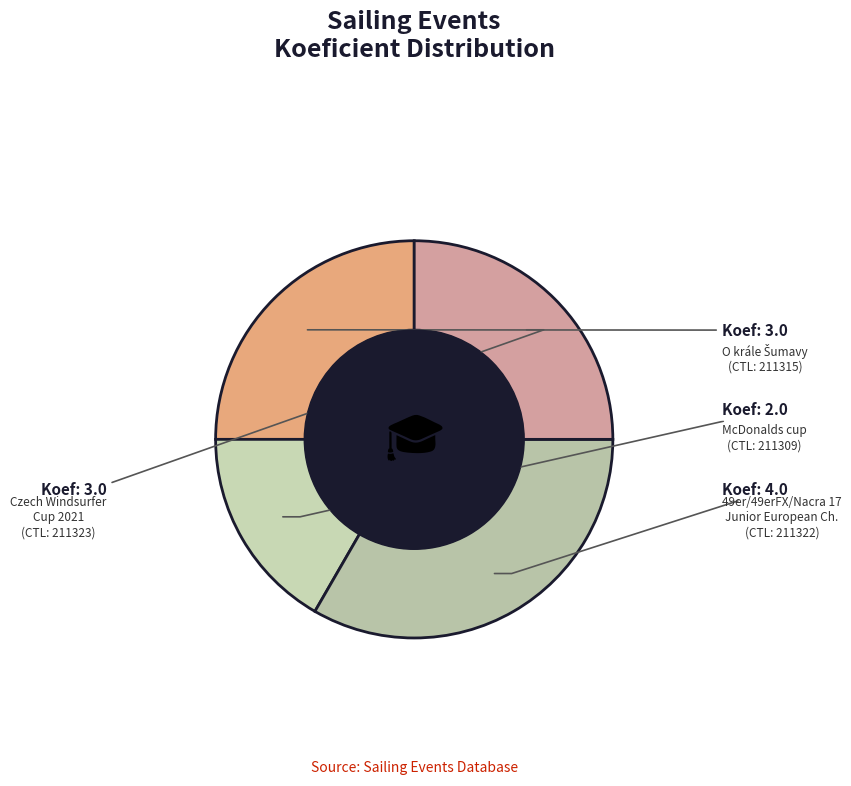

Is there any slice that represents more than half of the pie?

No